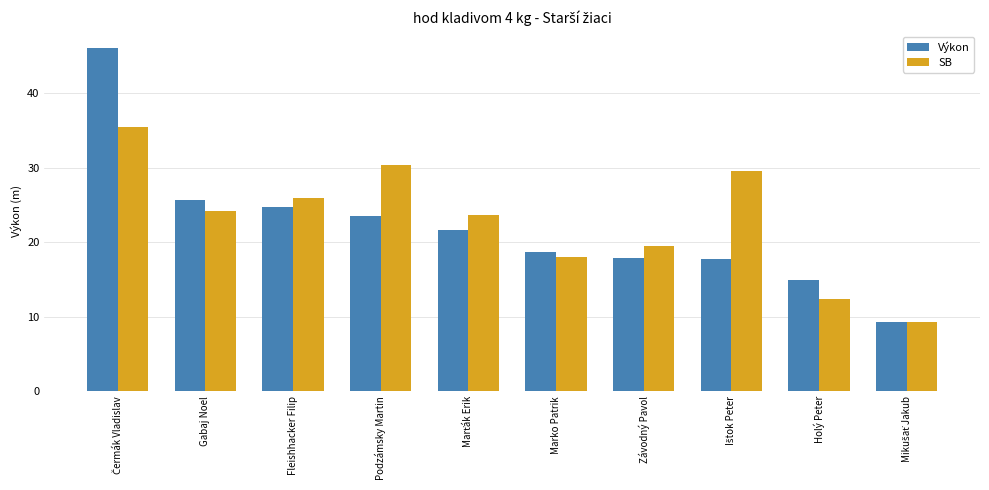

What is the difference between the second highest and minimum values in the Výkon series?

16.4